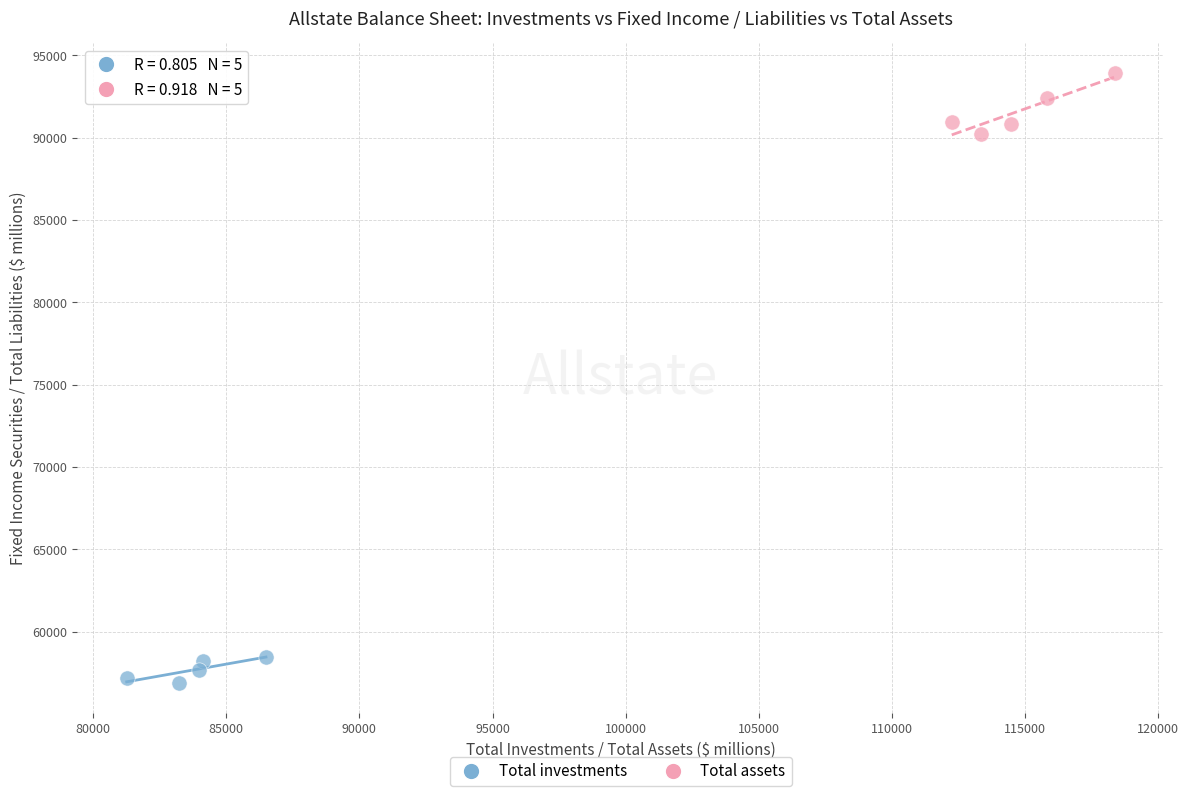

Which series reaches the minimum Y coordinate?

Total investments